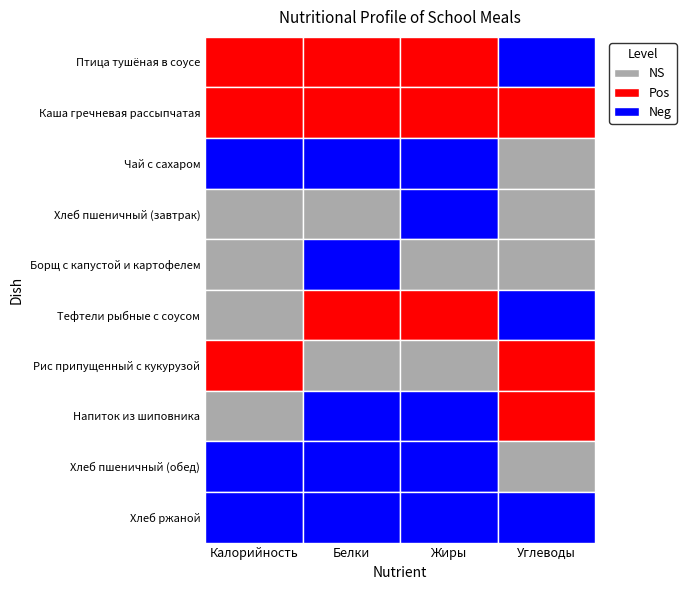

True or false: Птица тушёная в соусе has a value of 7.0 at Каша гречневая рассыпчатая.

False